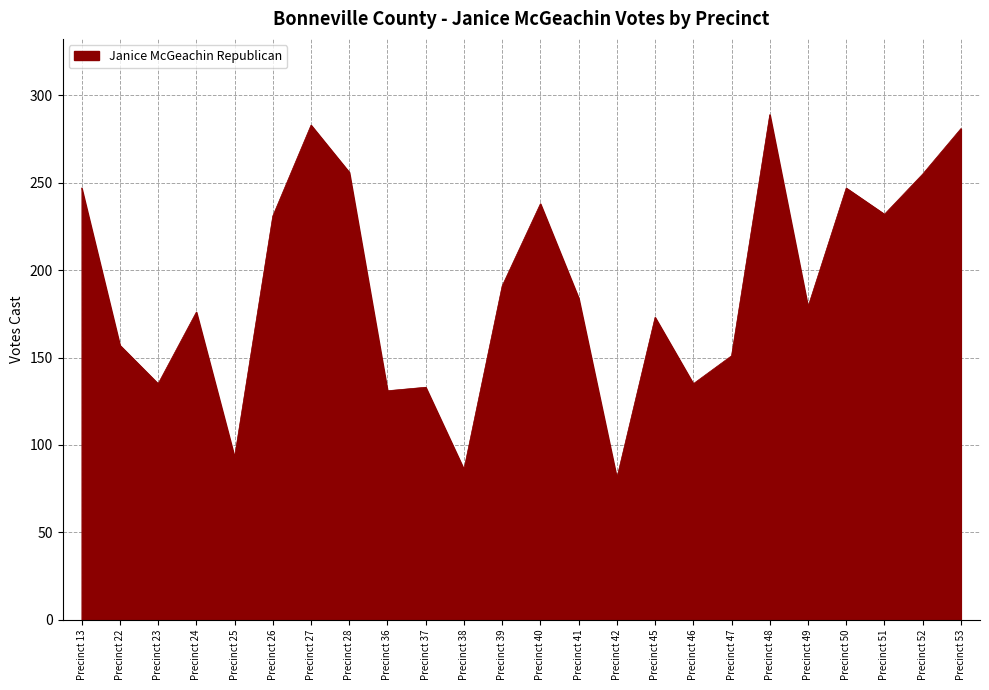

Which has a higher value, Precinct 22 or Precinct 13?

Precinct 13